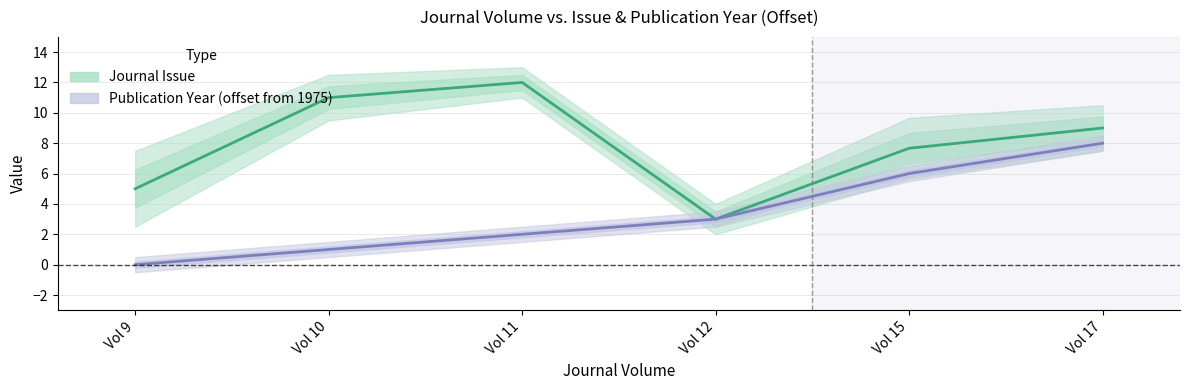

The value of Publication Year (offset from 1975) at Vol 11 is 2.8. True or false?

False